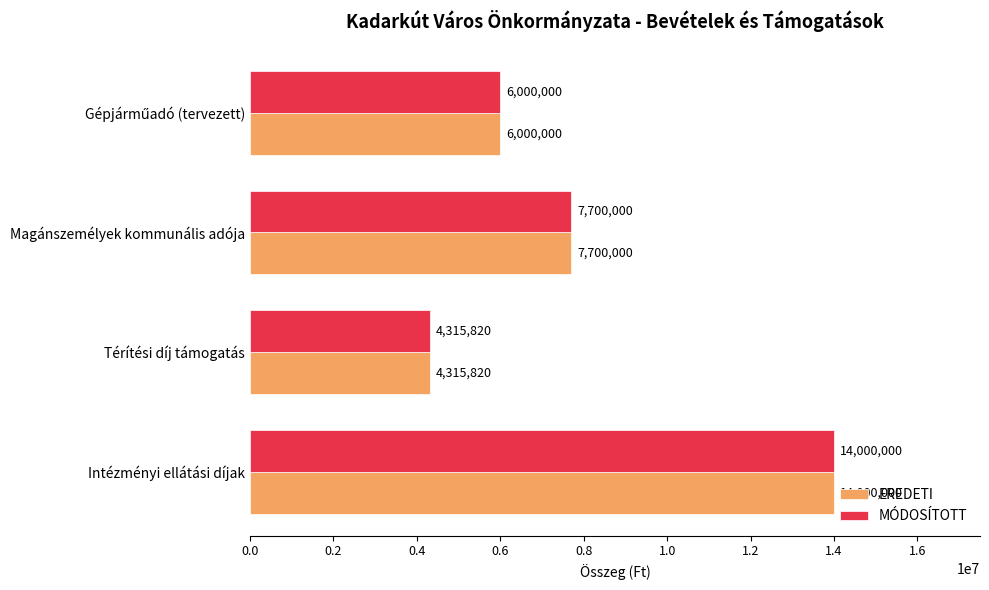

Where is EREDETI nearest to the value 9157910?

Magánszemélyek kommunális adója